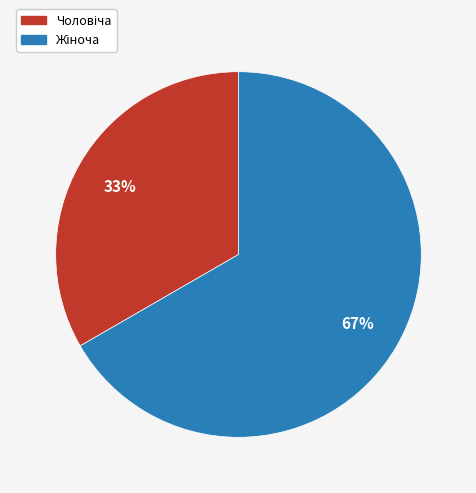

To the nearest percent, what is the average slice percentage?

50%